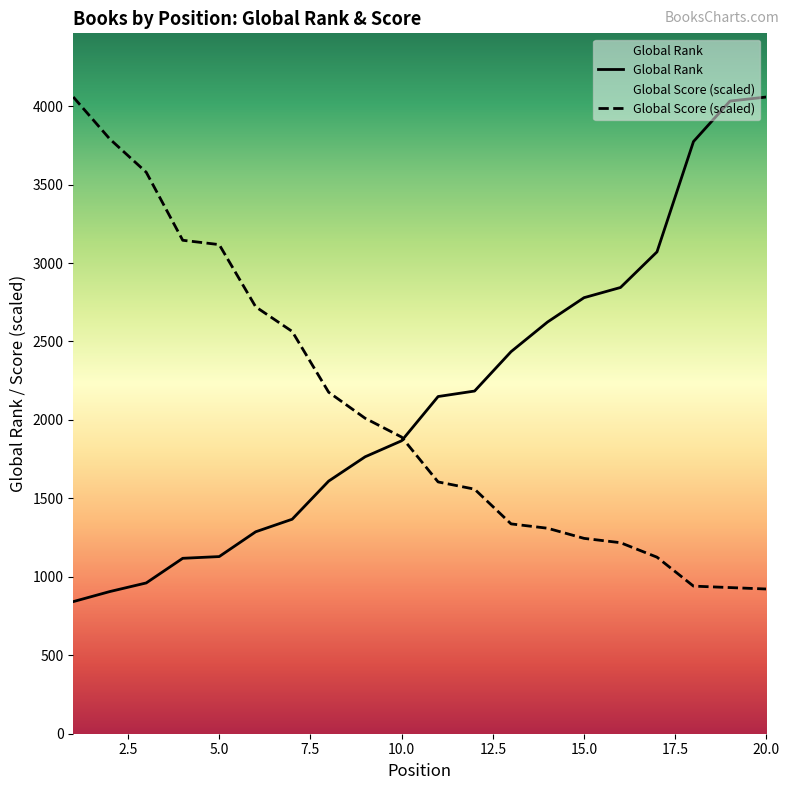

Reading right to left, list all the values displayed in this chart.

Global Score: 922.3	931.5	940.7	1125.2	1217.4	1245.1	1309.6	1337.3	1558.6	1604.8	1890.7	2010.6	2176.6	2563.9	2720.7	3117.3	3144.9	3578.4	3790.5	4058.0
Global Rank: 4058.0	4032.0	3774.0	3071.0	2844.0	2779.0	2624.0	2435.0	2184.0	2149.0	1867.0	1765.0	1610.0	1367.0	1287.0	1129.0	1118.0	961.0	906.0	842.0